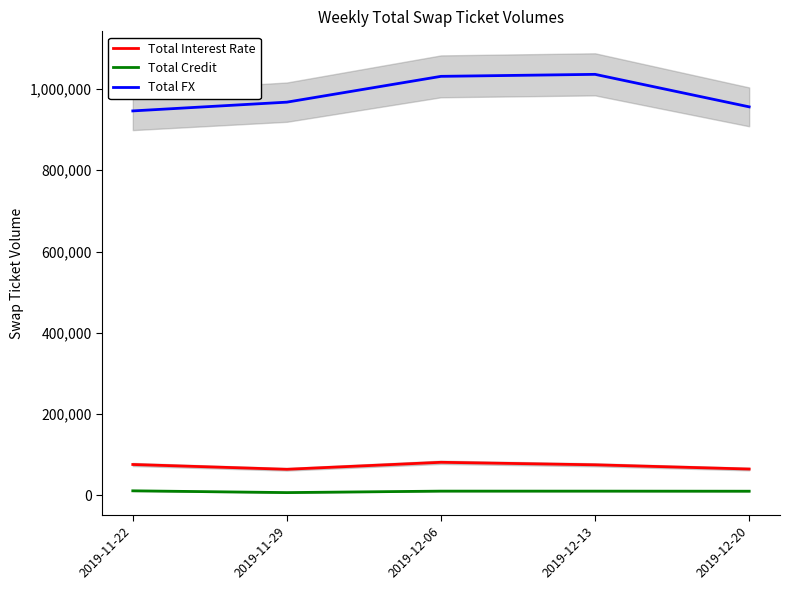

How many lines are shown in the chart?

3